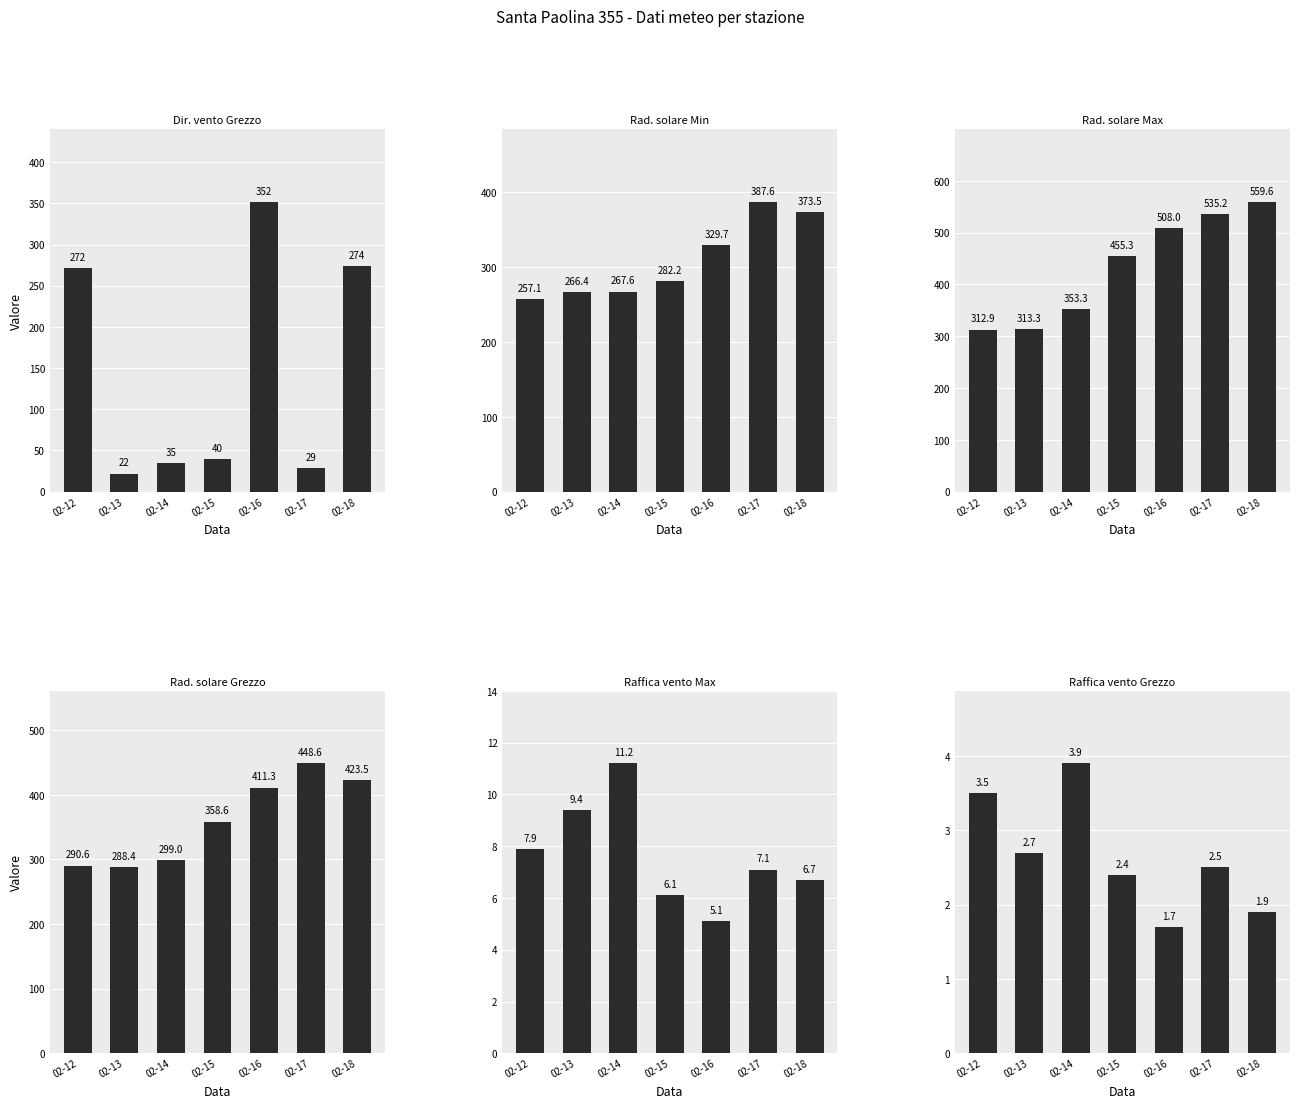

Reading right to left, list all the values displayed in this chart.

Dir. vento Grezzo: 02-18=274.0	02-17=29.0	02-16=352.0	02-15=40.0	02-14=35.0	02-13=22.0	02-12=272.0
Rad. solare Min: 02-18=373.5	02-17=387.6	02-16=329.7	02-15=282.2	02-14=267.6	02-13=266.4	02-12=257.1
Rad. solare Max: 02-18=559.6	02-17=535.2	02-16=508.0	02-15=455.3	02-14=353.3	02-13=313.3	02-12=312.9
Rad. solare Grezzo: 02-18=423.5	02-17=448.6	02-16=411.3	02-15=358.6	02-14=299.0	02-13=288.4	02-12=290.6
Raffica vento Max: 02-18=6.7	02-17=7.1	02-16=5.1	02-15=6.1	02-14=11.2	02-13=9.4	02-12=7.9
Raffica vento Grezzo: 02-18=1.9	02-17=2.5	02-16=1.7	02-15=2.4	02-14=3.9	02-13=2.7	02-12=3.5